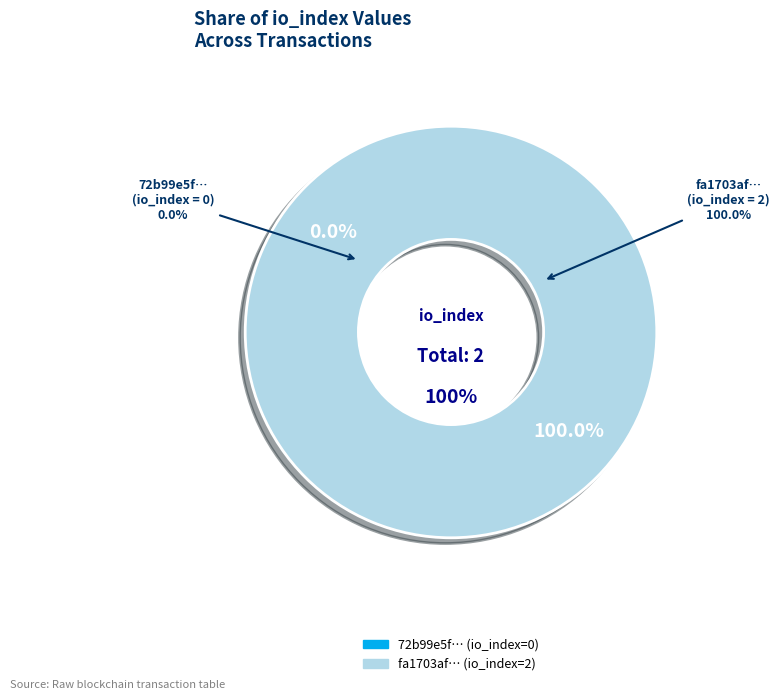

Which slice is the smallest?

tx_hash_0 (io_index=0)